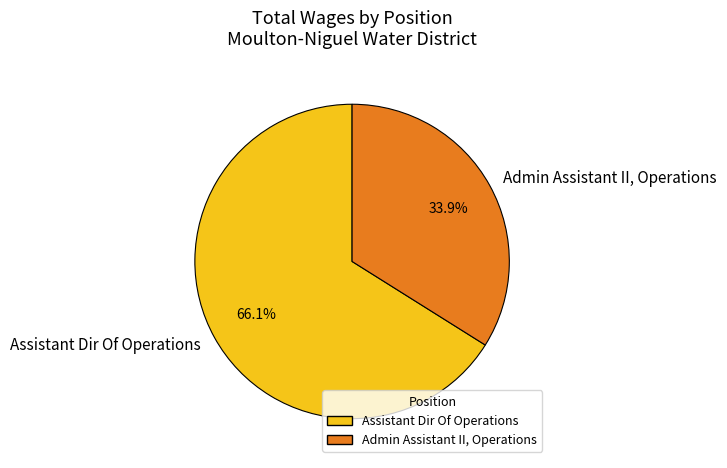

Is there a majority slice in this chart?

Yes